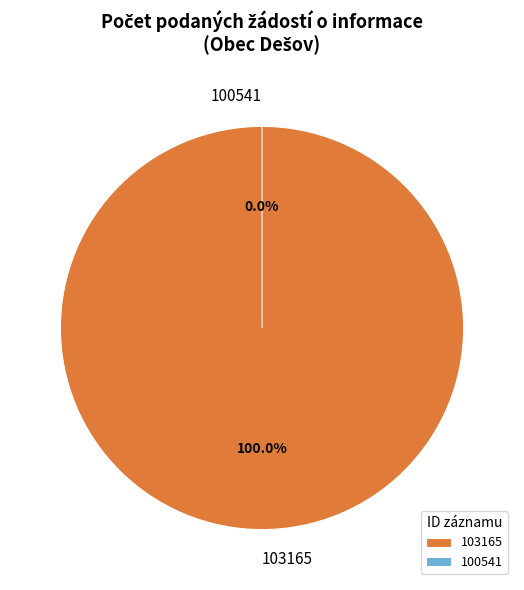

To the nearest percent, what is the difference between the largest and smallest slice percentages?

100%